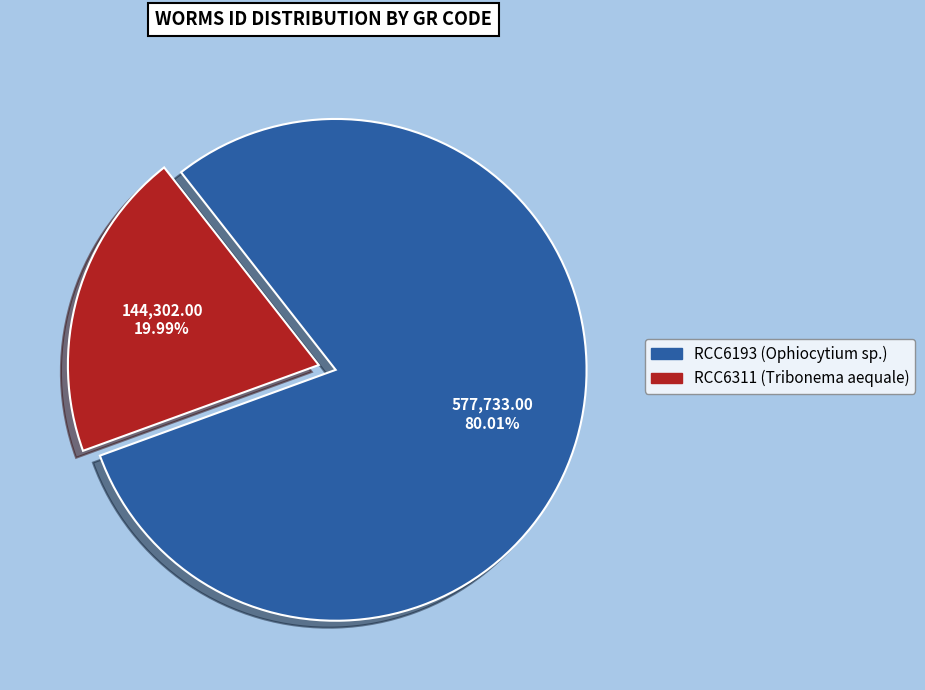

What percentage do RCC6193 (Ophiocytium sp.) and RCC6311 (Tribonema aequale) together represent?

100.0%